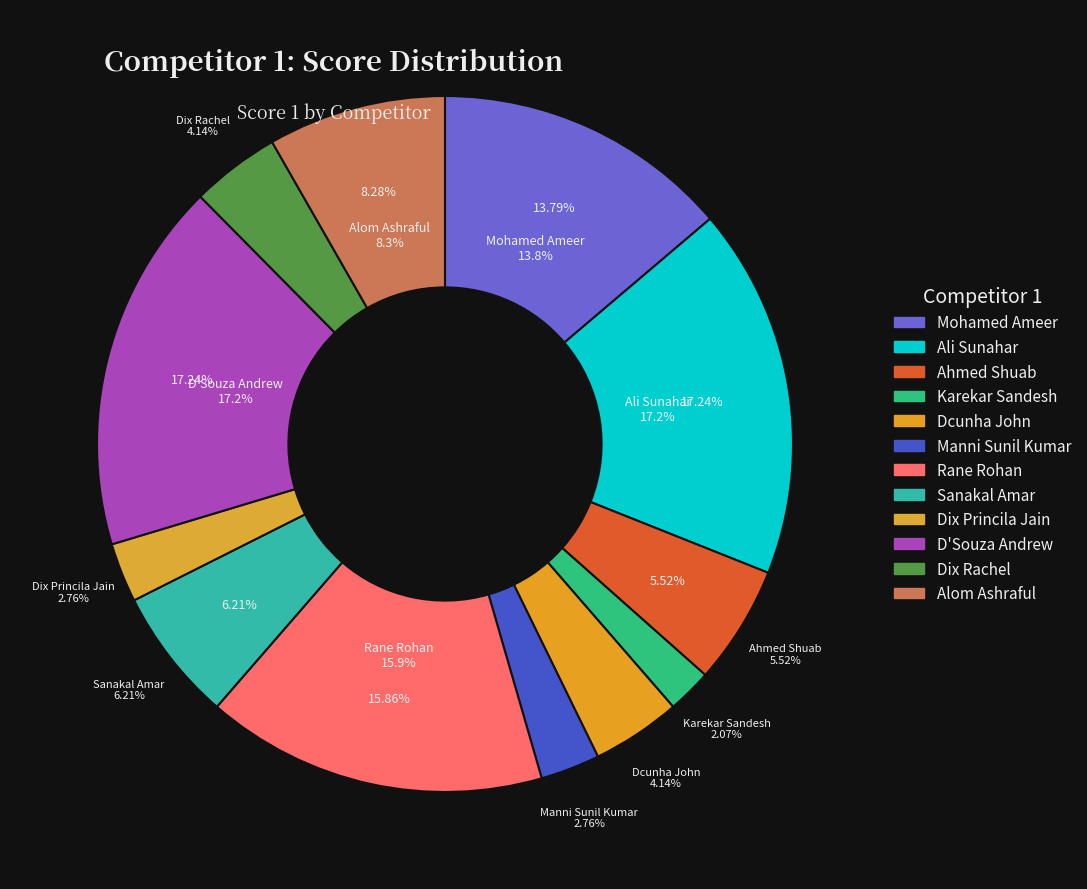

Does D'Souza Andrew account for over 50% of the chart?

No